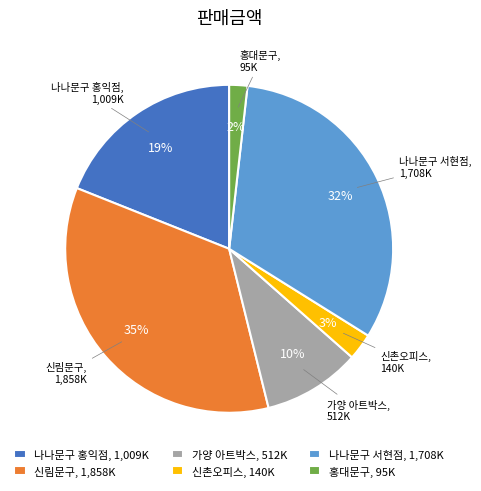

Which category has the biggest portion of the pie?

신림문구